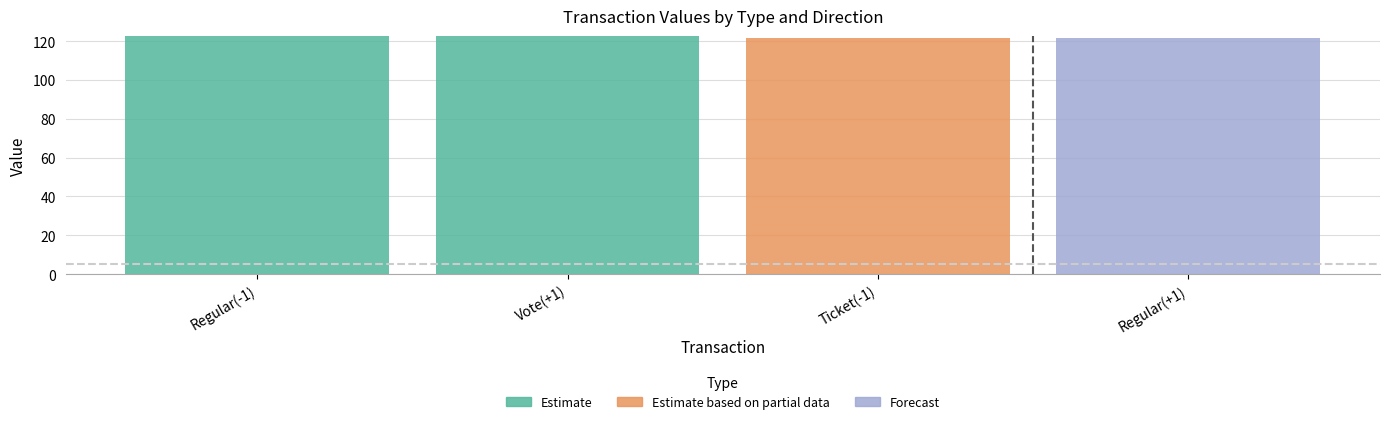

Reading right to left, list the values for the Estimate series.

Regular(+1)=0.0	Ticket(-1)=0.0	Vote(+1)=122.6	Regular(-1)=122.6